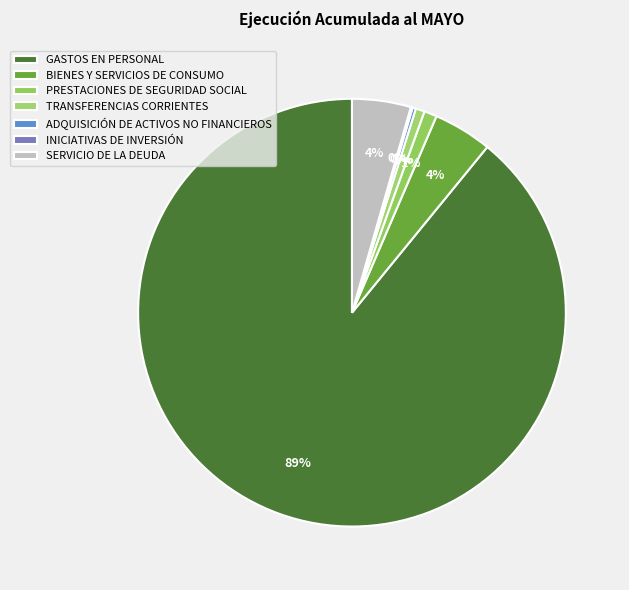

How many segments does this pie chart have?

7